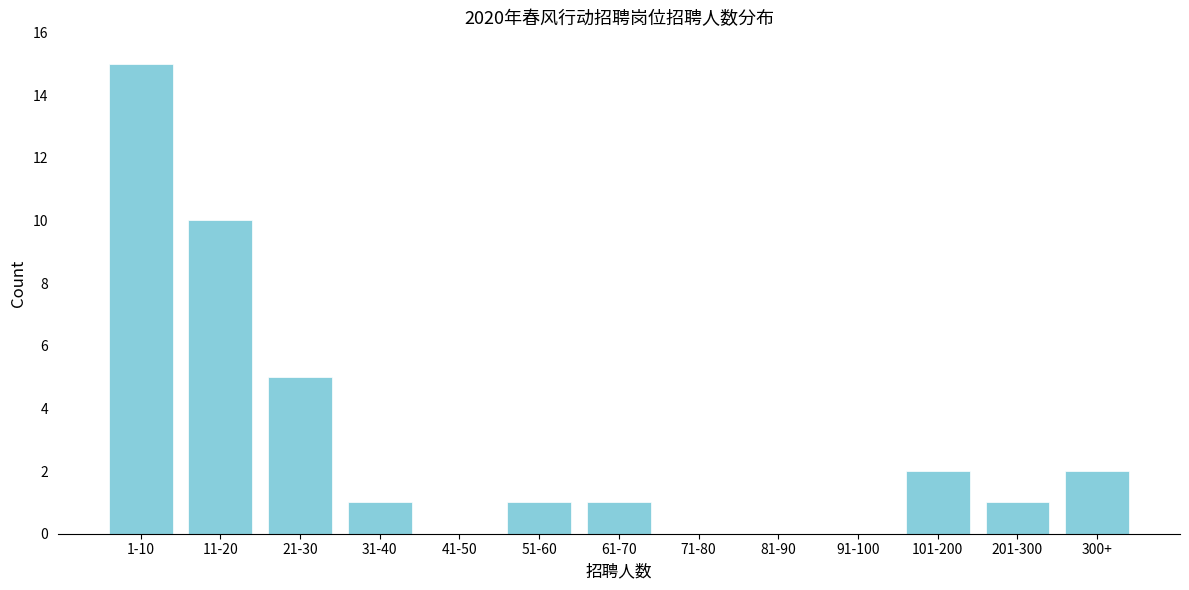

Reading left to right, transcribe all the data shown in this chart.

1-10=15	11-20=10	21-30=5	31-40=1	41-50=0	51-60=1	61-70=1	71-80=0	81-90=0	91-100=0	101-200=2	201-300=1	300+=2